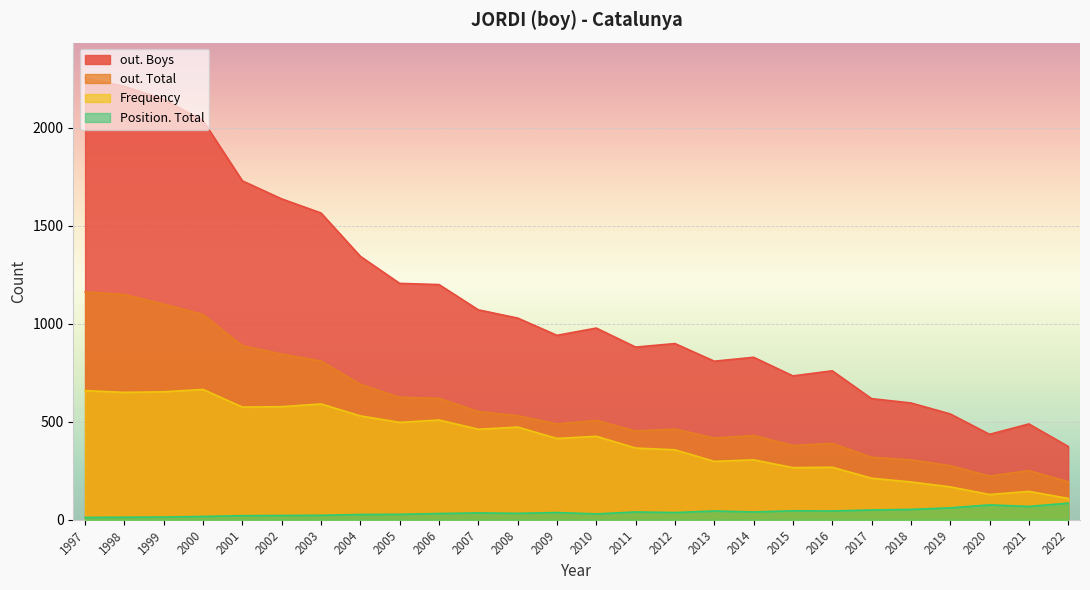

What is the approximate value of out. Total at 2012?

463